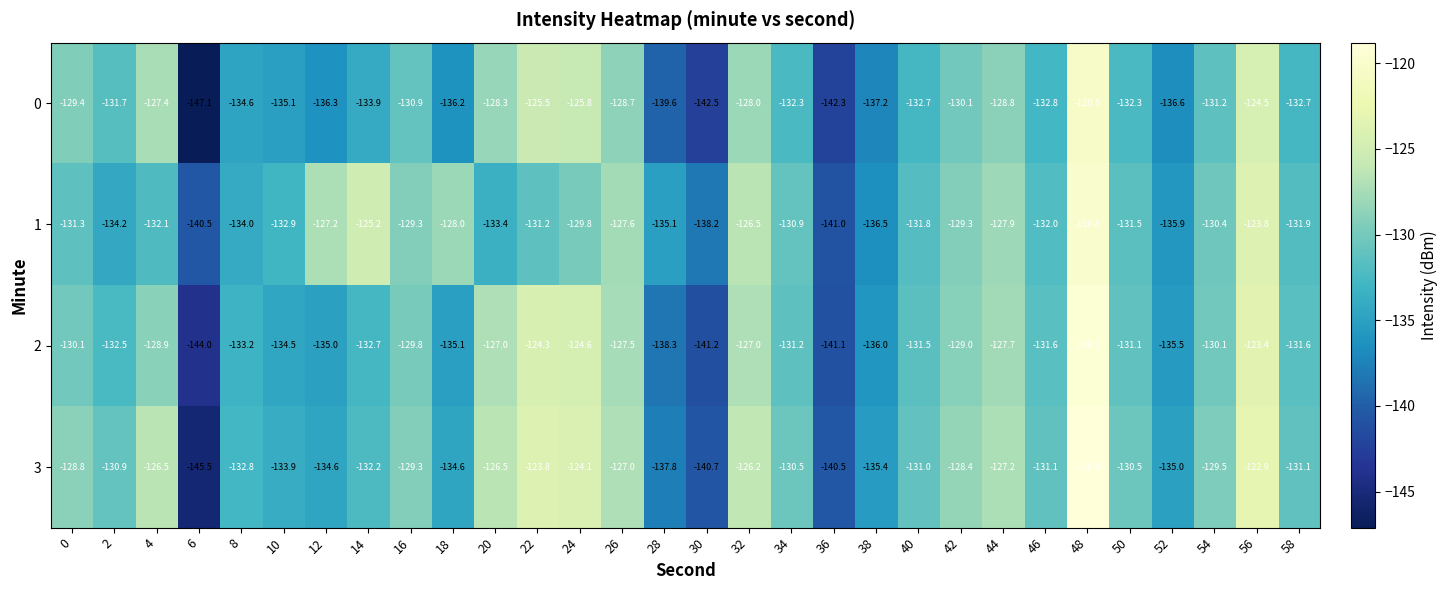

Which label corresponds to the largest value in the chart?

48